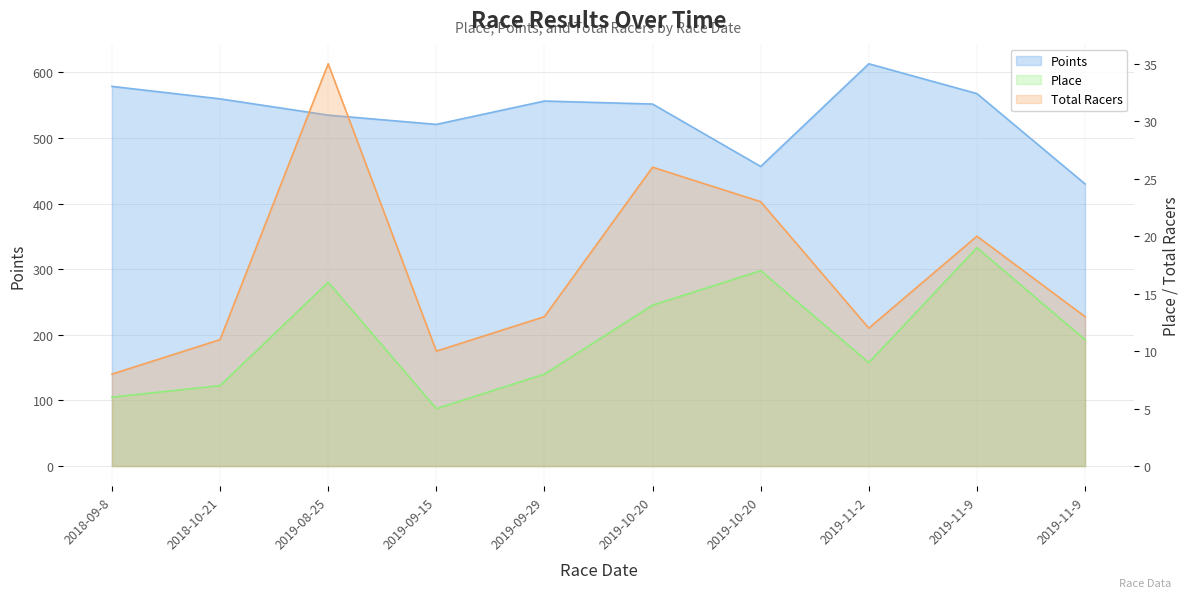

What value does the Place series have at 2019-11-9?

19.0